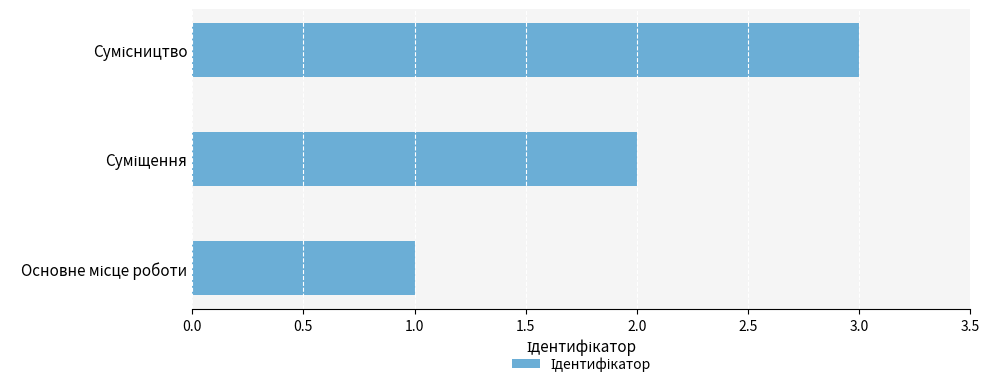

What is the sum of all values?

6